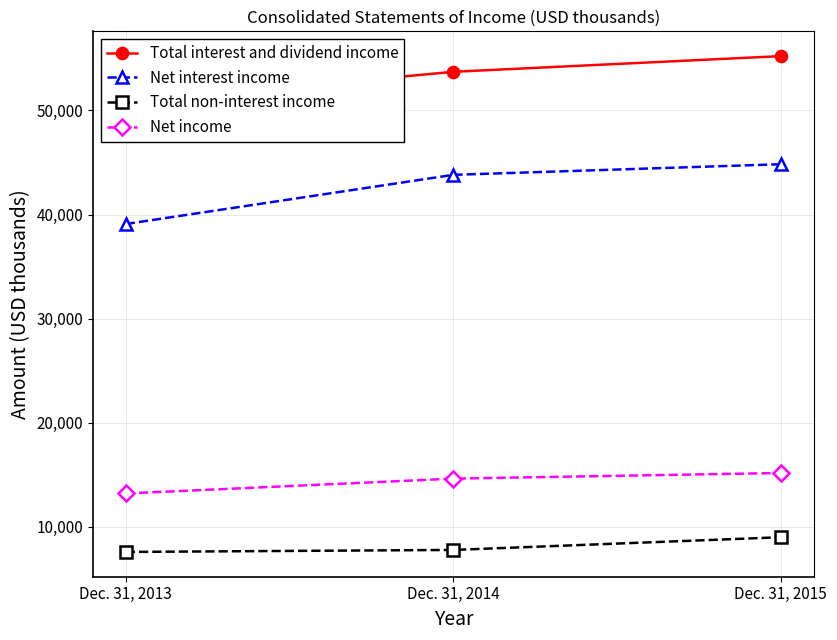

What is the difference between the maximum and minimum values in the Net income series?

1970